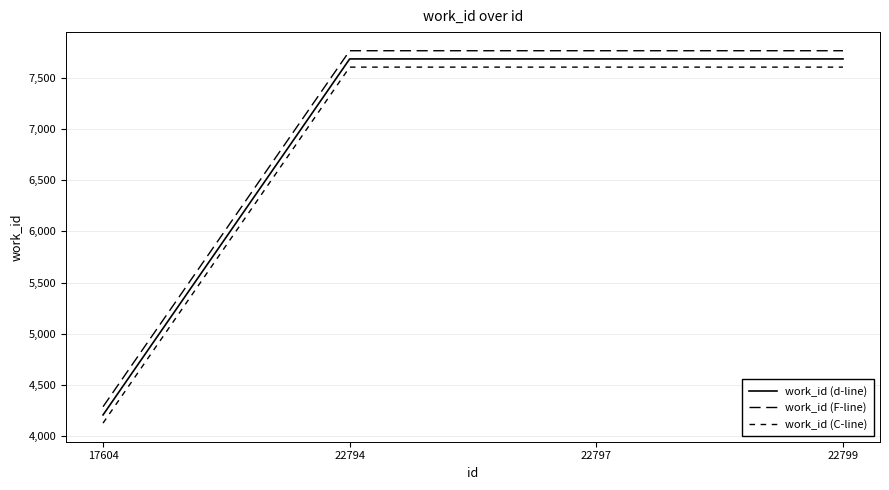

Which series has the largest range (max minus min)?

work_id (d-line)